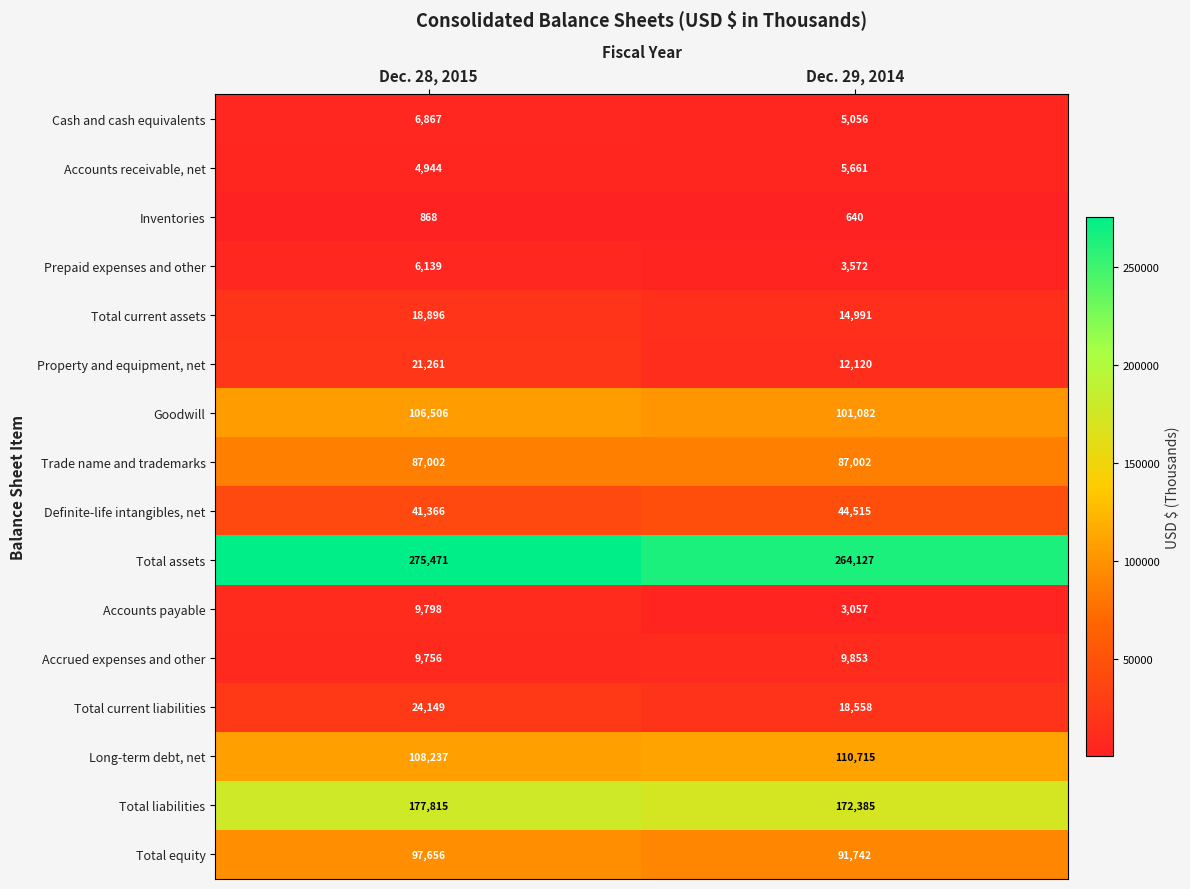

At Dec. 28, 2015, list the series in order from smallest to largest.

Inventories, Accounts receivable, net, Prepaid expenses and other, Cash and cash equivalents, Accrued expenses and other, Accounts payable, Total current assets, Property and equipment, net, Total current liabilities, Definite-life intangibles, net, Trade name and trademarks, Total equity, Goodwill, Long-term debt, net, Total liabilities, Total assets